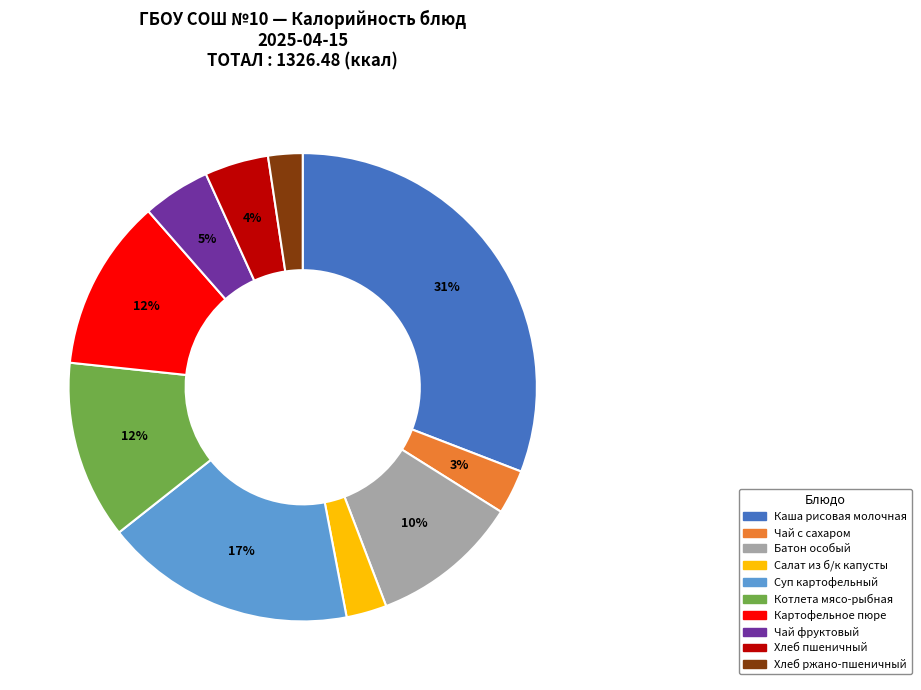

To the nearest percent, what is the average slice percentage?

10%